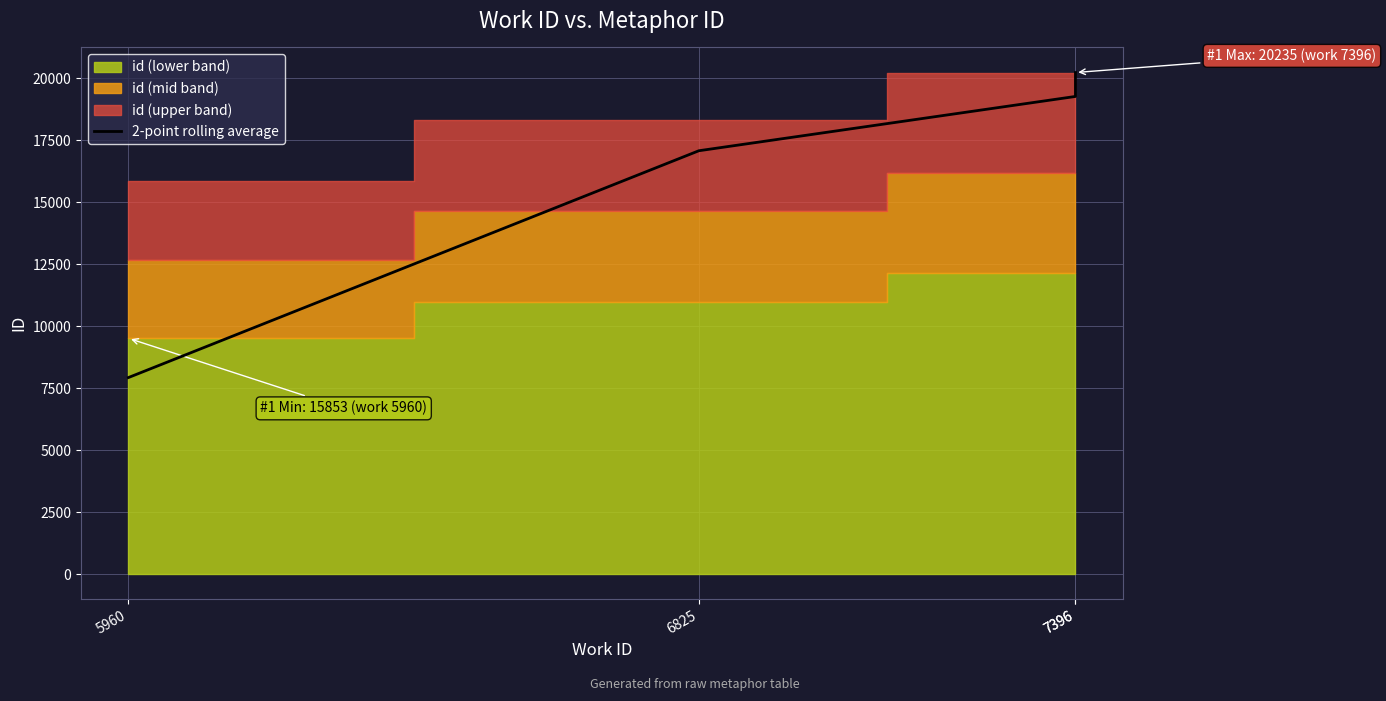

True or false: the data shows 20234.5 at 7396.

True